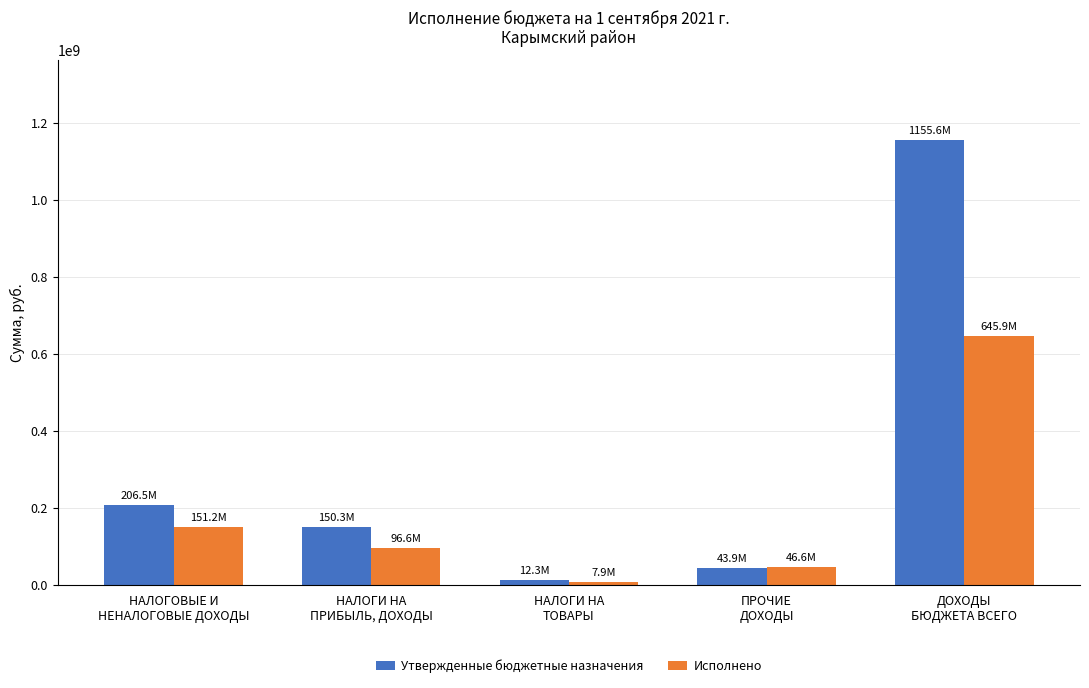

Which series has the widest spread of values?

Утвержденные бюджетные назначения